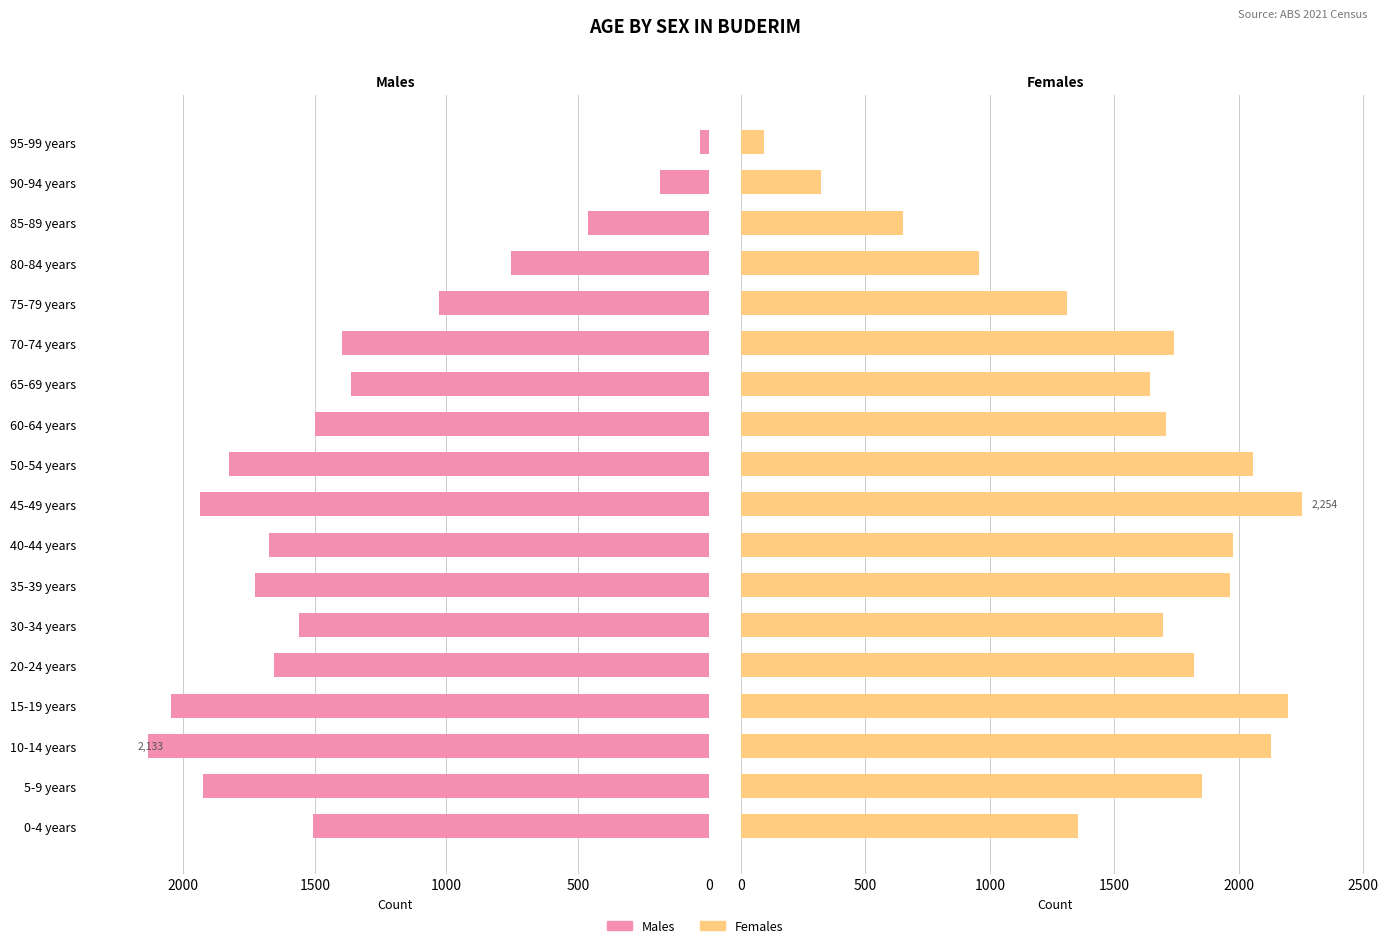

At how many categories does at least one series exceed 1206?

14